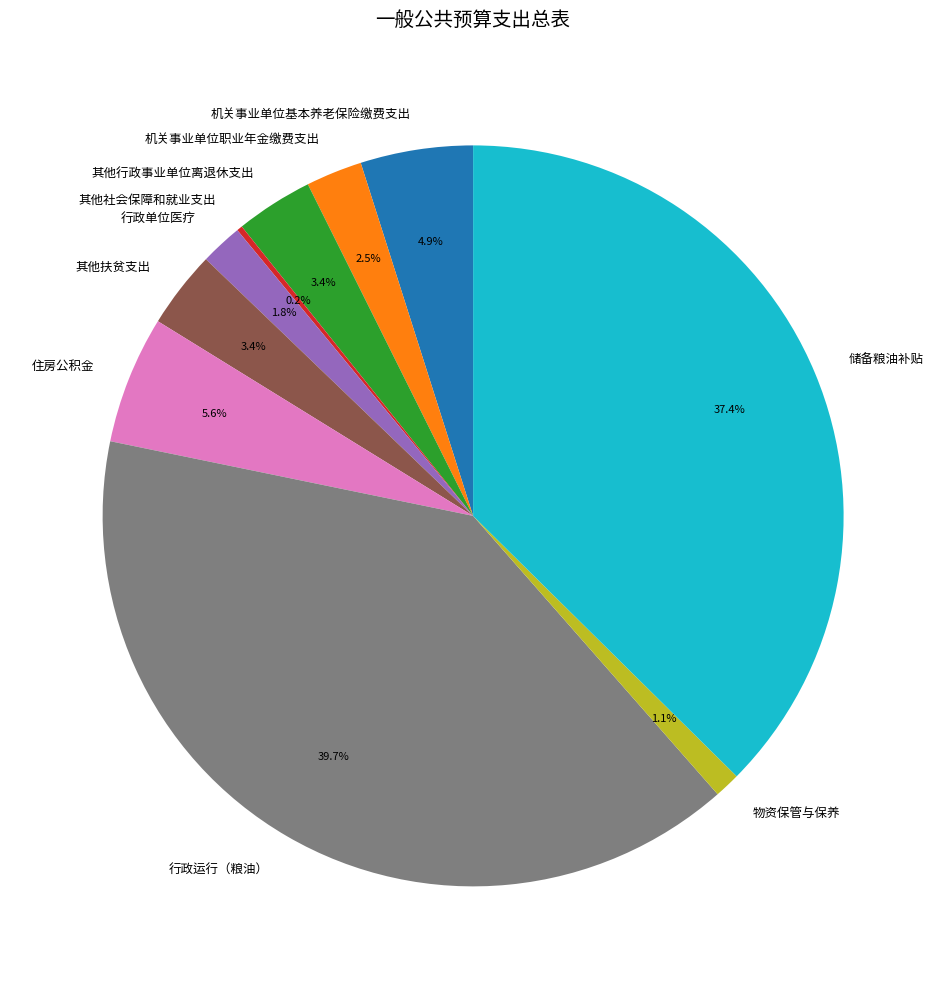

What percentage do 机关事业单位职业年金缴费支出 and 储备粮油补贴 together represent?

39.9%